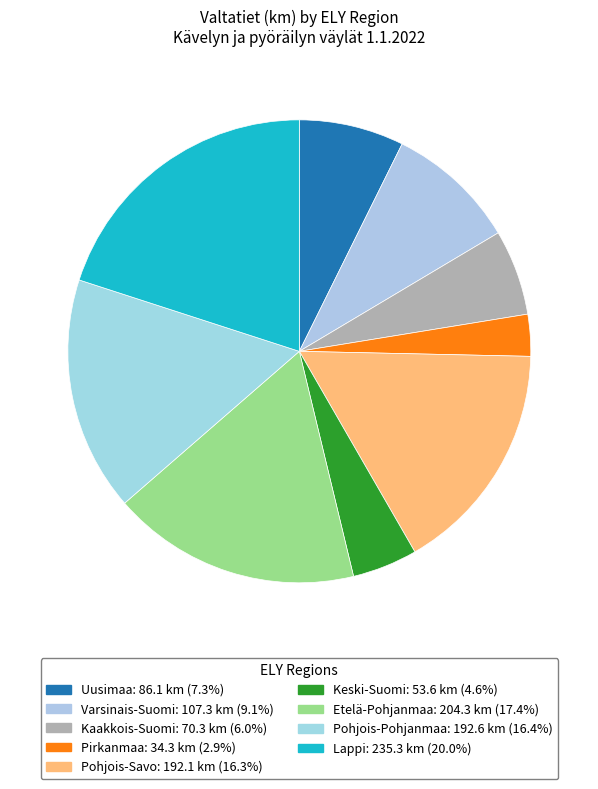

To the nearest percent, what percentage of the pie is Pohjois-Pohjanmaa?

16%